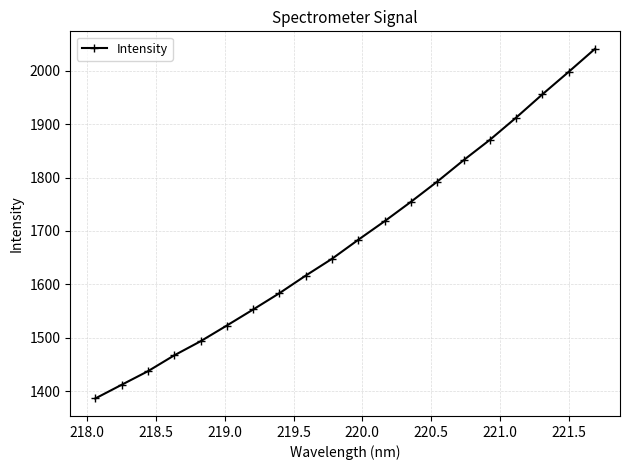

What is the smallest value displayed?

1386.0